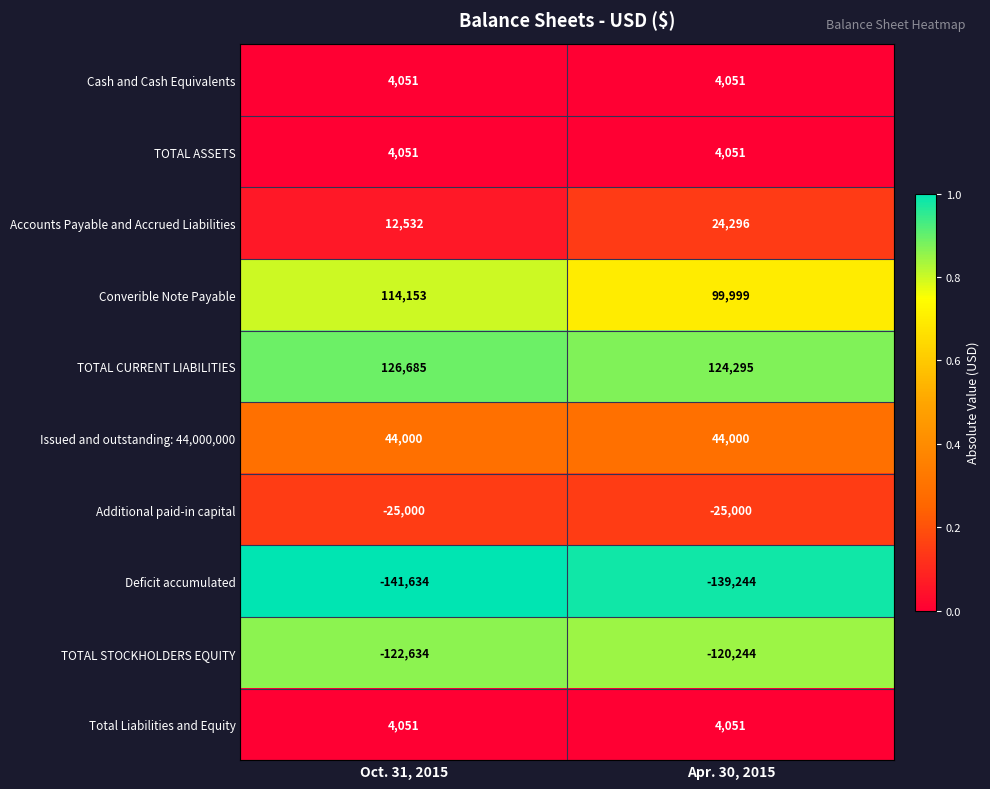

Which series has the widest spread of values?

Converible Note Payable